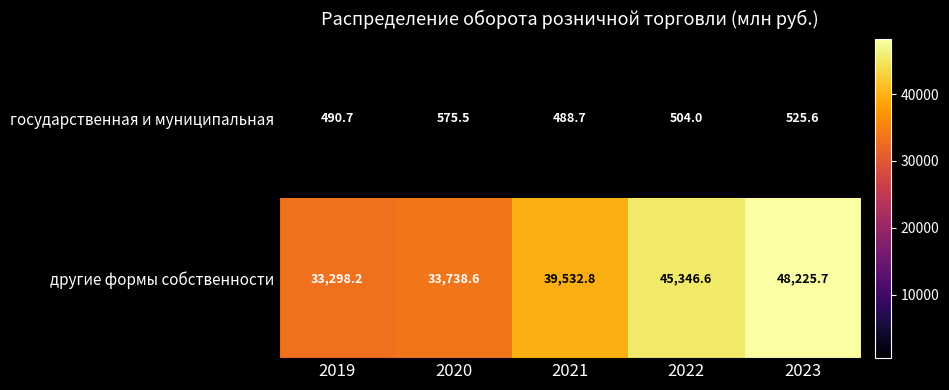

At 2020, list the series in order from smallest to largest.

государственная и муниципальная, другие формы собственности